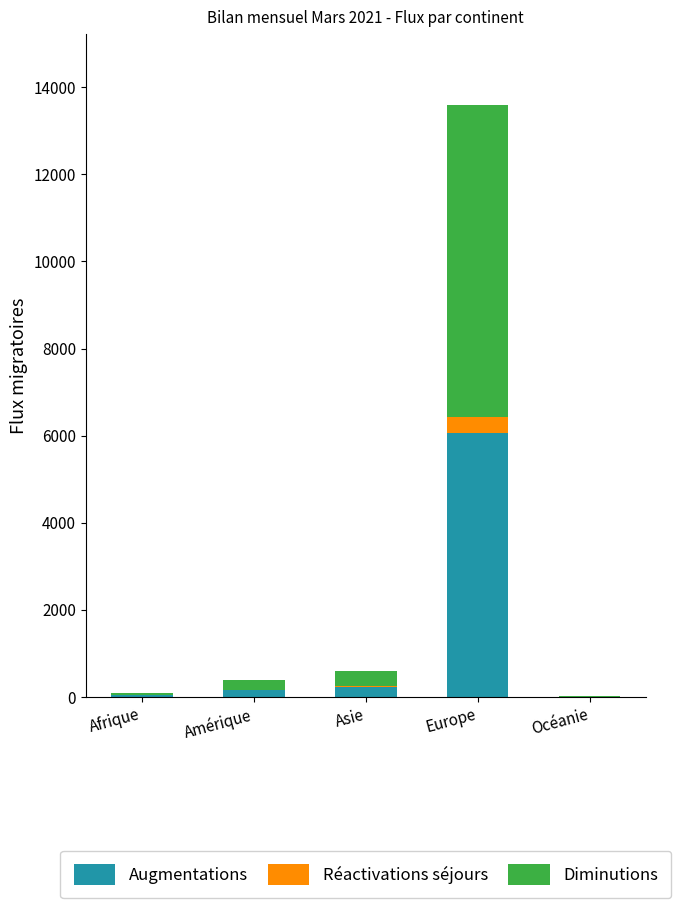

At which label does Augmentations reach its peak?

Europe